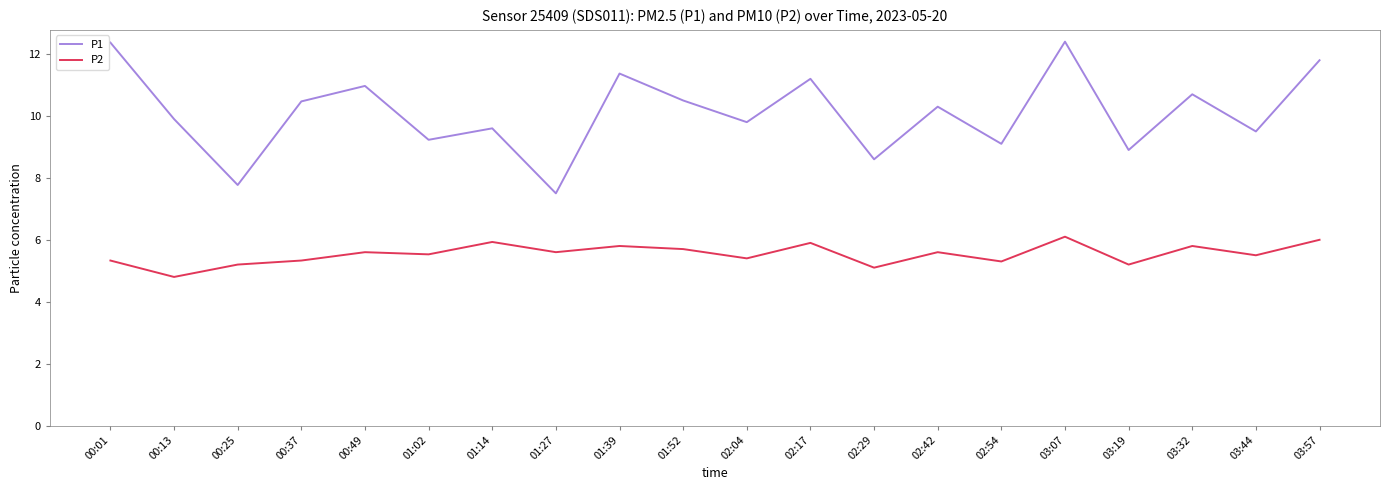

True or false: P1 and P2 intersect in this chart.

False